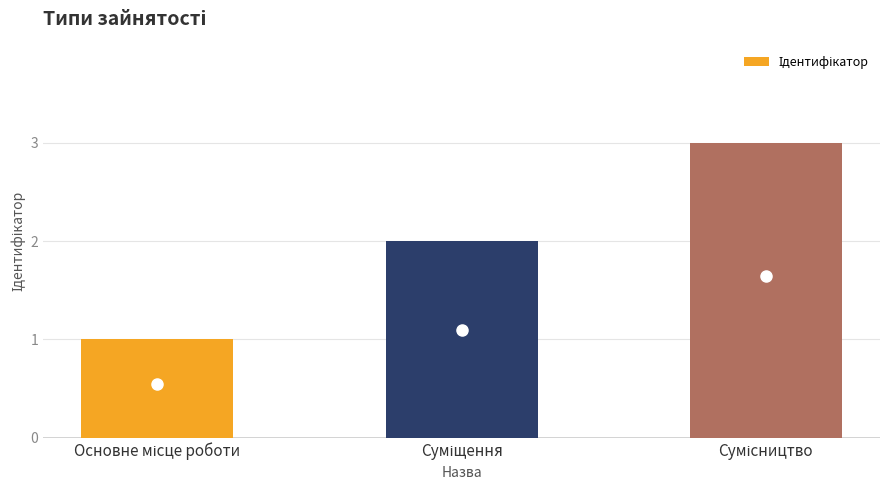

What is the sum of all values?

6